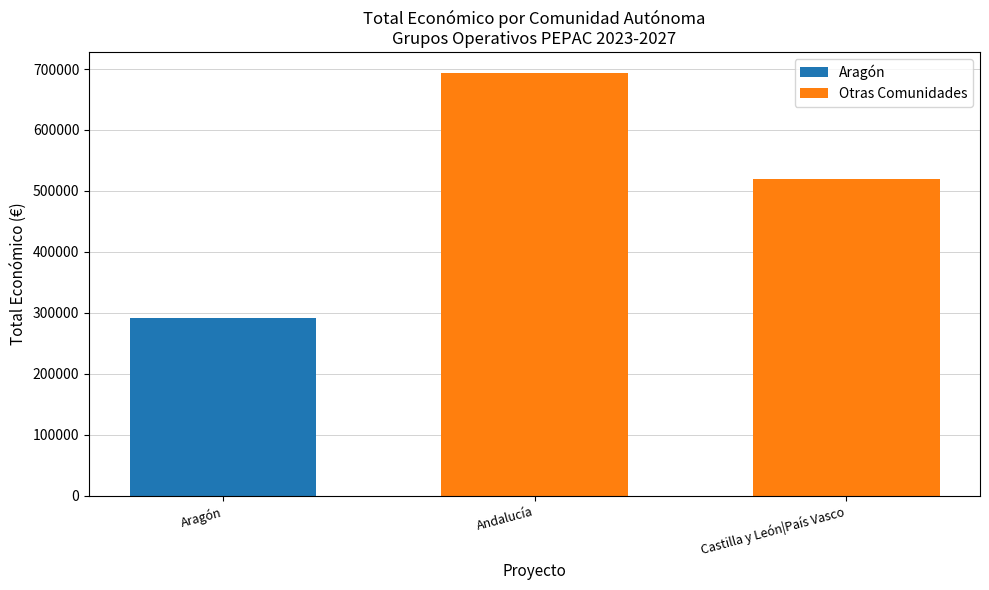

At how many categories does at least one series exceed 296716?

2